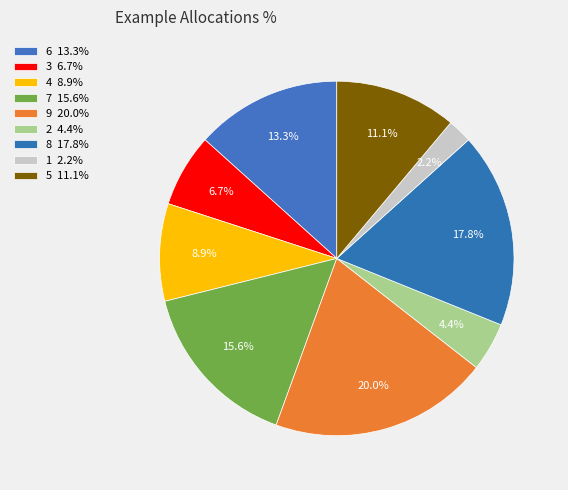

Which slice is the largest?

9